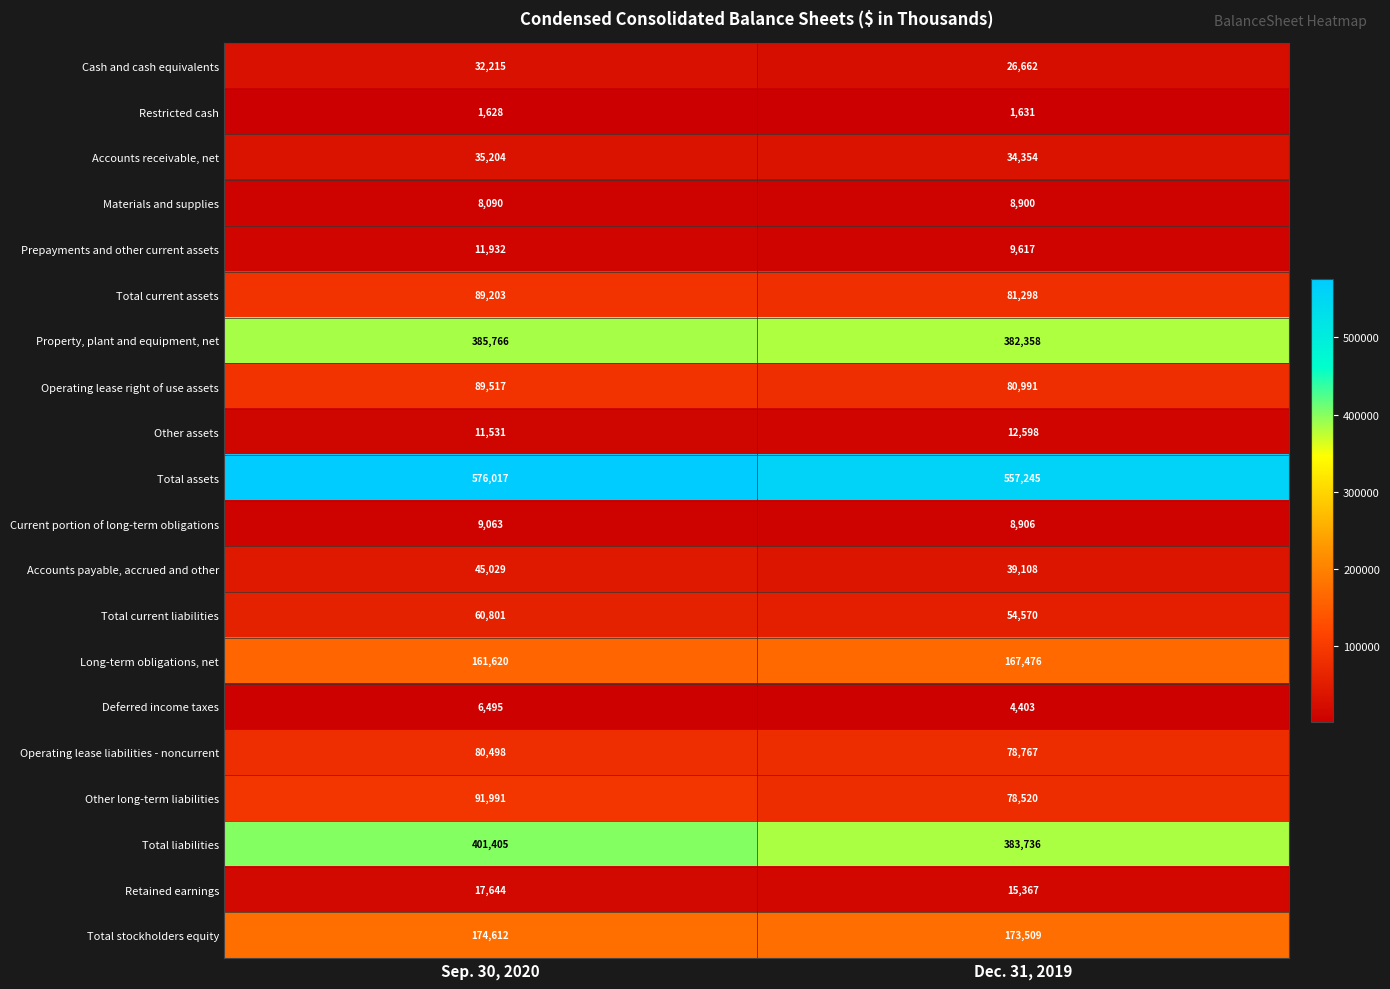

What value does the Restricted cash series have at Dec. 31, 2019?

1631